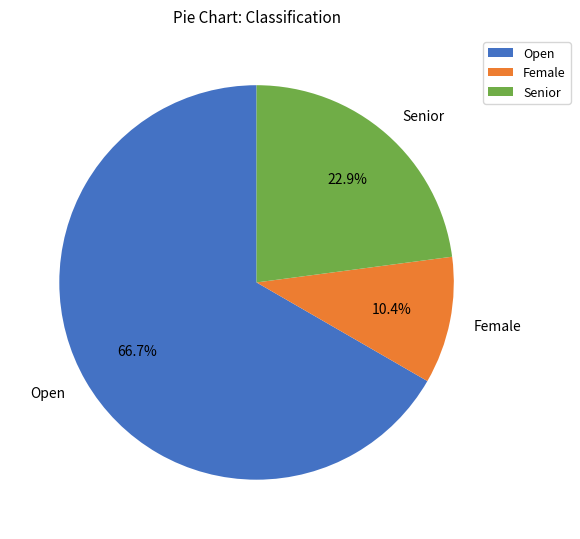

How many slices are in this pie chart?

3